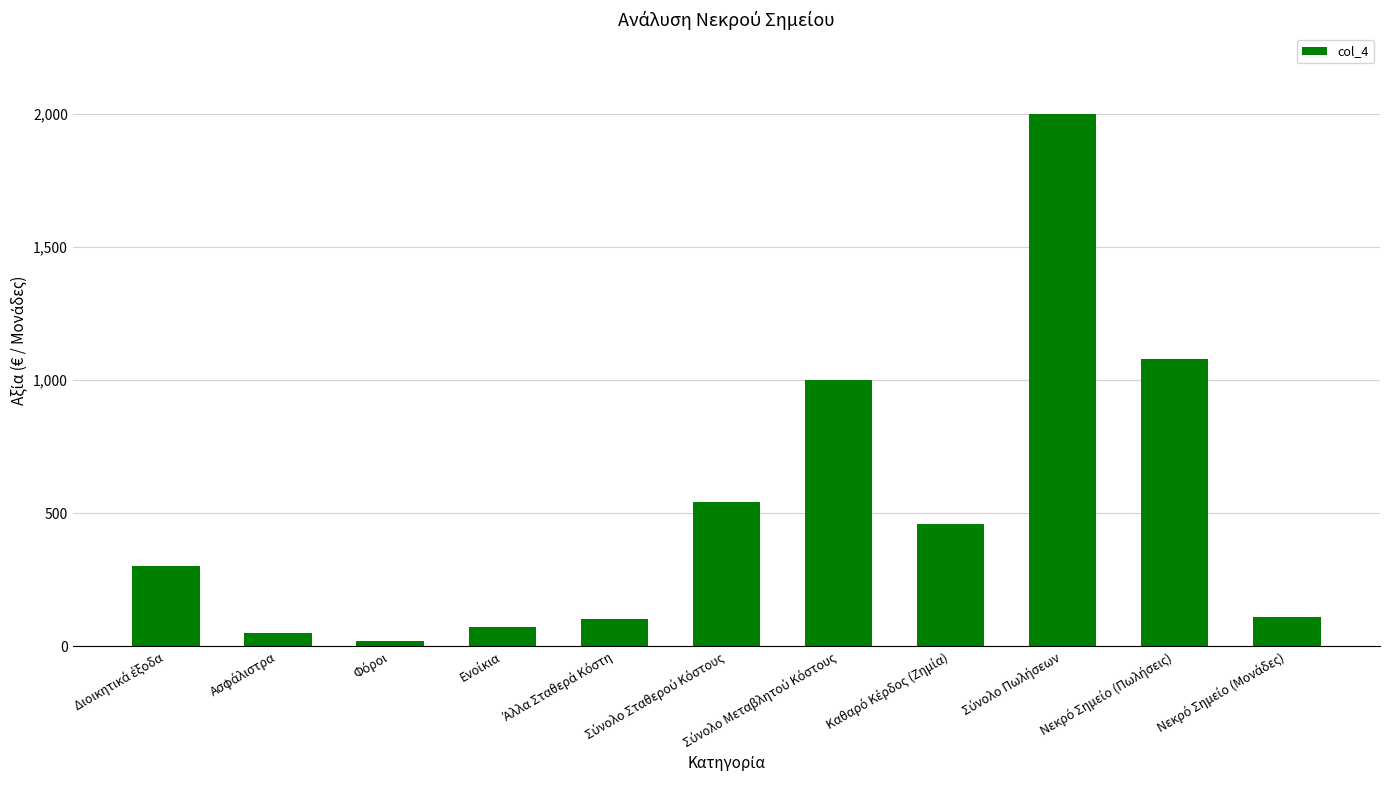

What is the maximum value shown in the chart?

2000